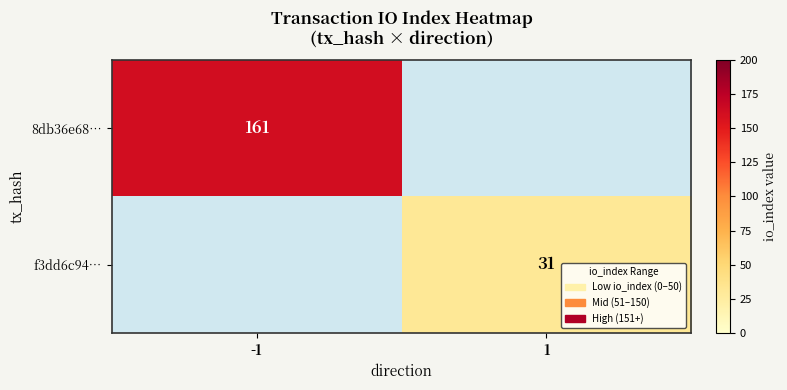

The 8db36e68… series shows 61 at -1. True or false?

False